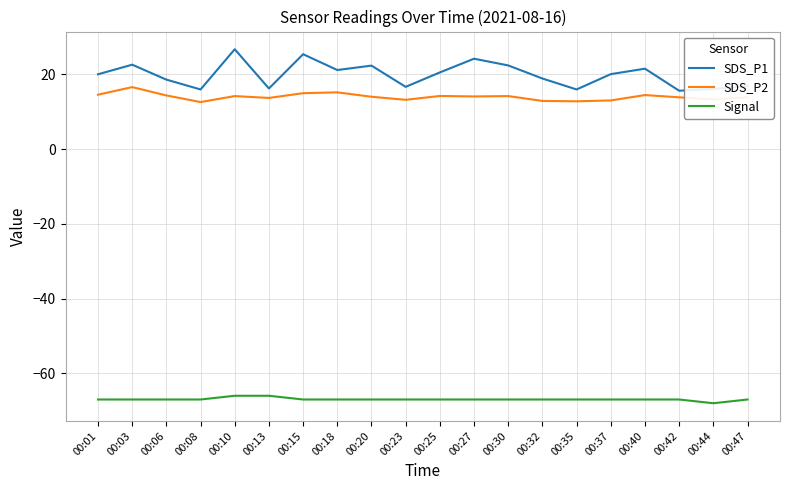

At 00:30, list the series in order from largest to smallest.

SDS_P1, SDS_P2, Signal